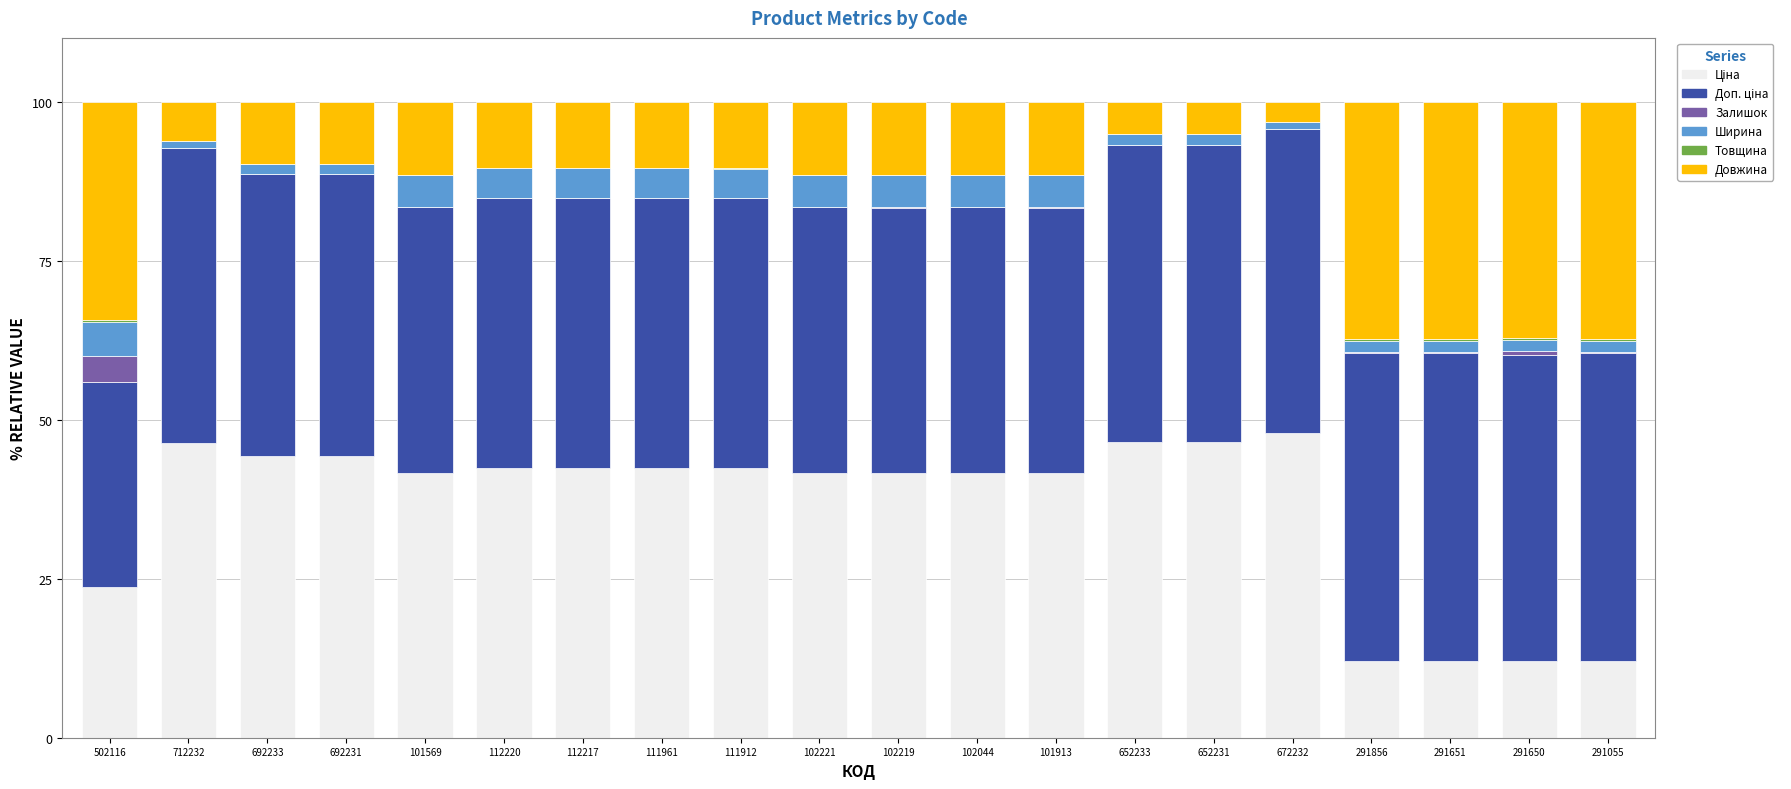

The value of Довжина at 102044 is 19.7. True or false?

False